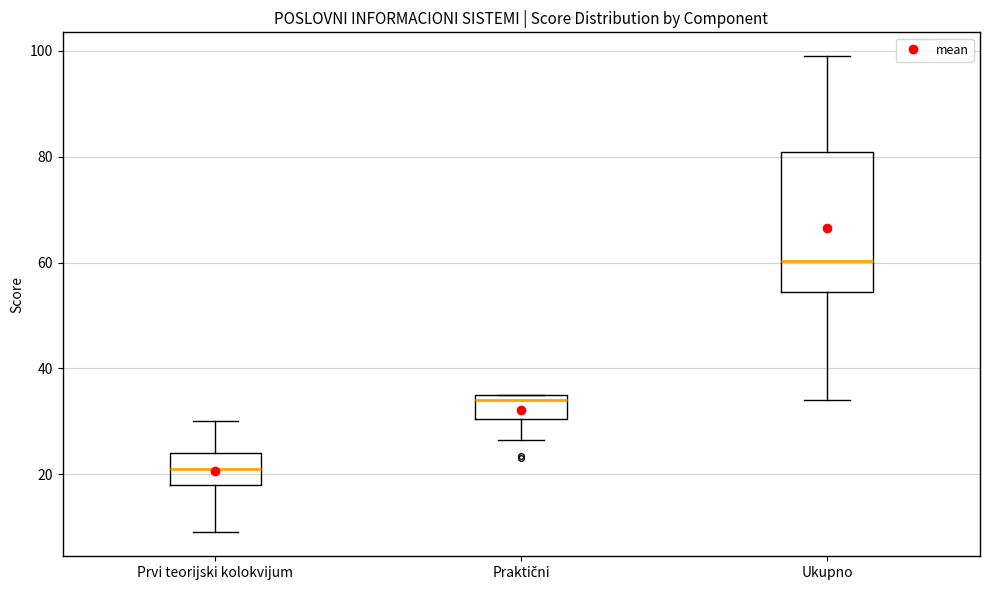

Reading left to right, read every box against the y-axis: the position of its median line, the range the box covers, and the ends of its whiskers. The values are not printed on the chart, so give them approximately, as read against the axis.

Prvi teorijski kolokvijum: median 22, box 18 to 24, whiskers 10 to 30
Praktični: median 34, box 30 to 36, whiskers 26 to 36
Ukupno: median 60, box 54 to 80, whiskers 34 to 100